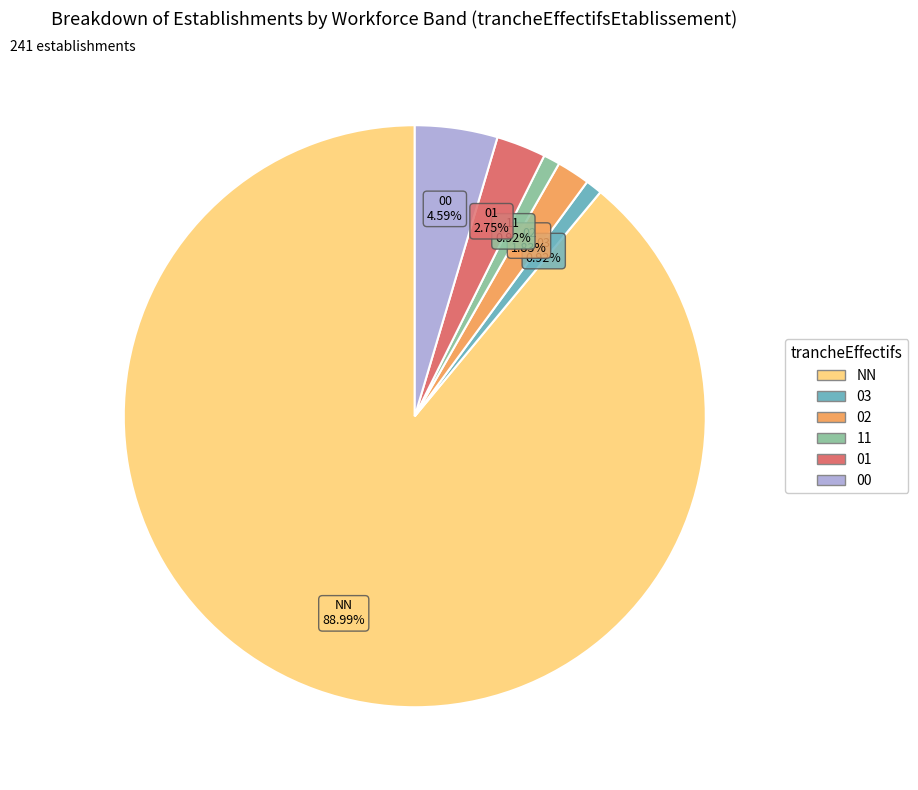

What percentage is the 11 slice, to the nearest percent?

1%